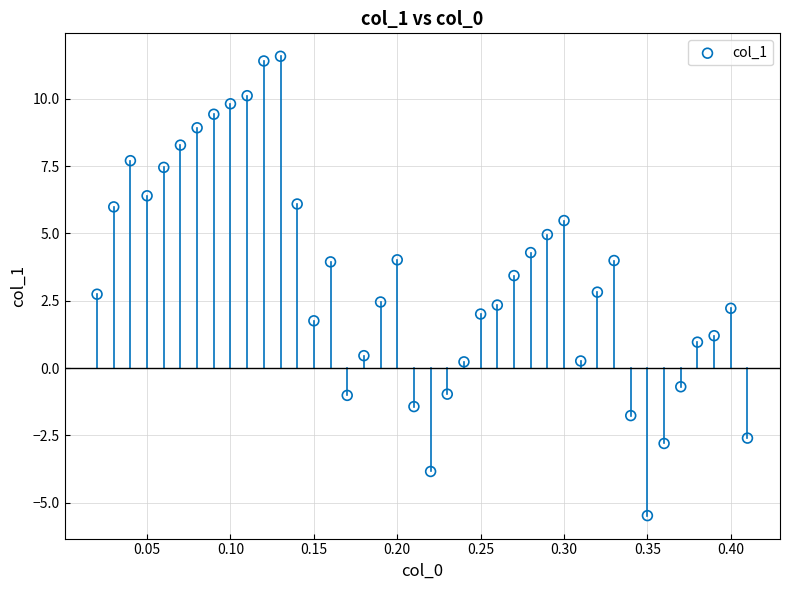

What is the range of X values (max minus min)?

0.4